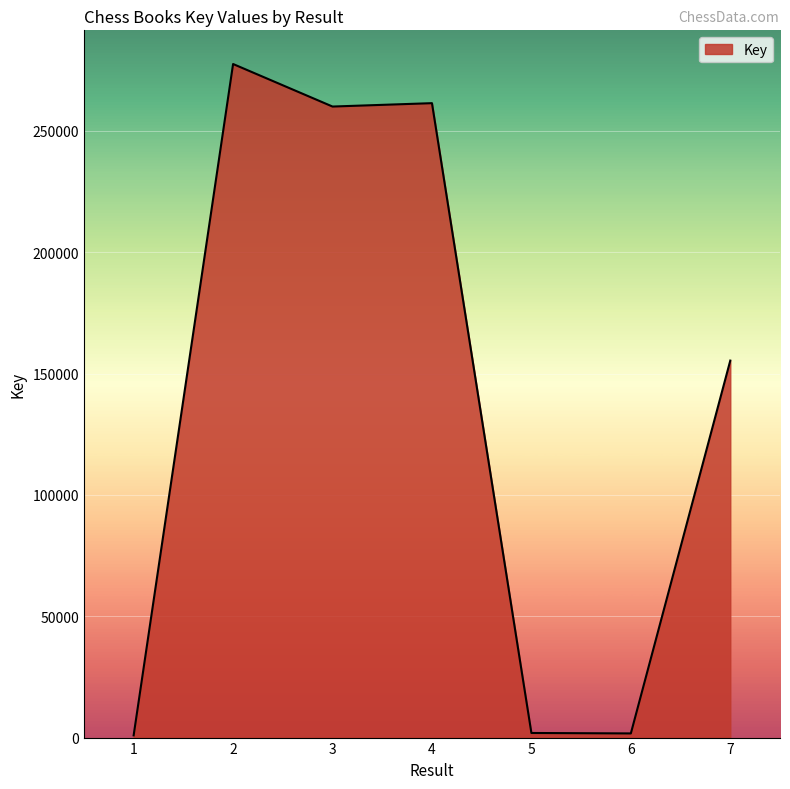

What is the difference between the maximum and minimum values?

276633